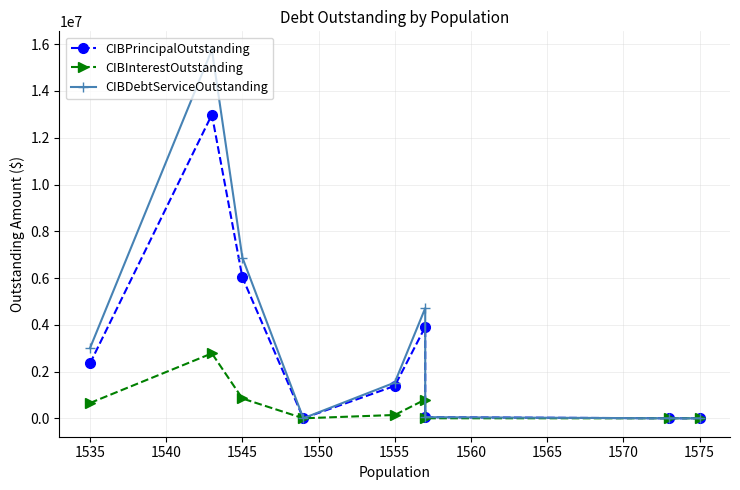

How many lines are shown in the chart?

3